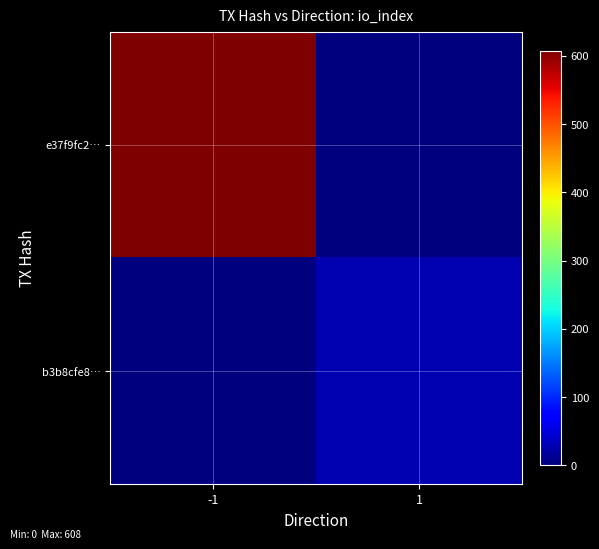

At -1, list the series in order from largest to smallest.

e37f9fc2…, b3b8cfe8…